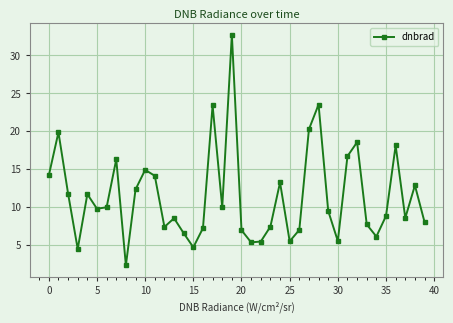

What is the value of the 1st point from the left?

14.2